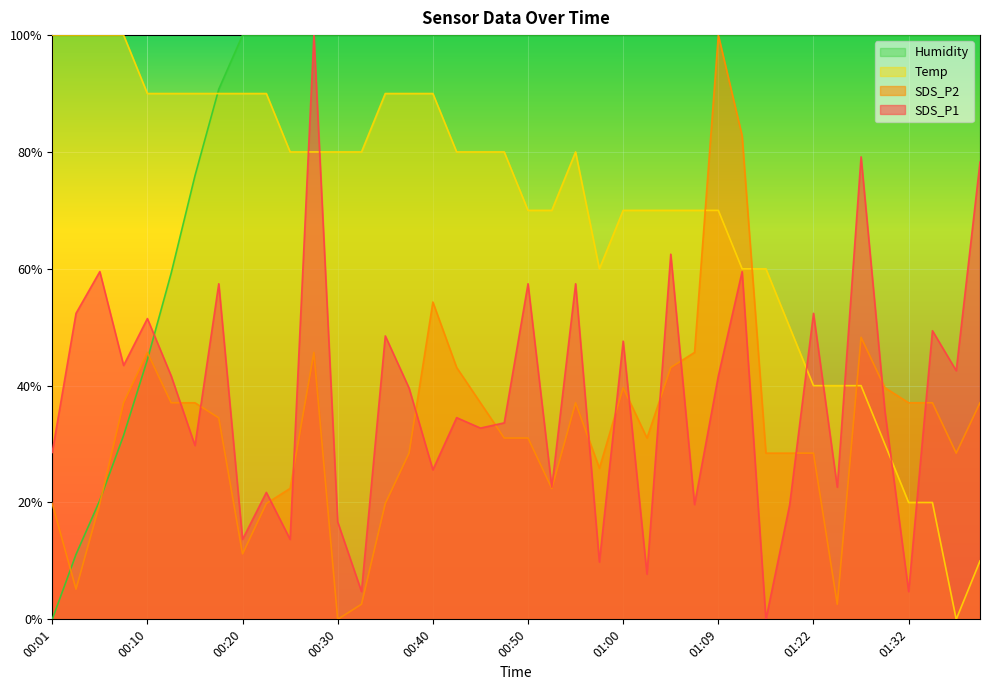

Which series changed the most between 00:10 and 00:42?

Humidity